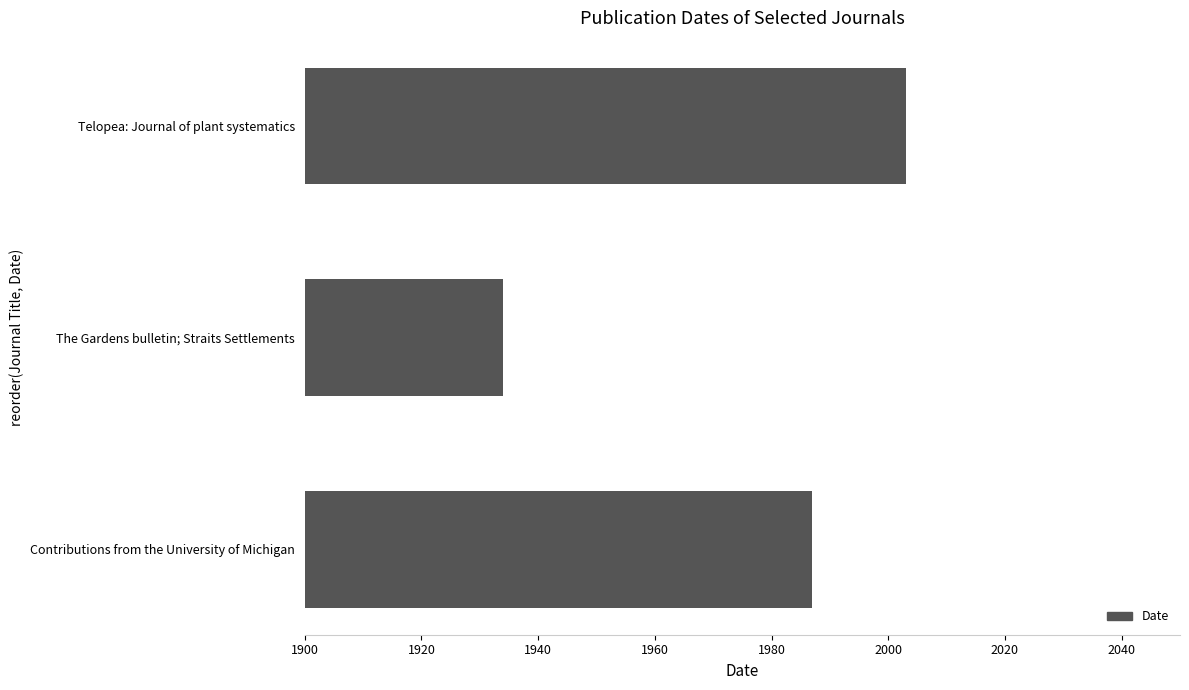

What is the average value?

1975